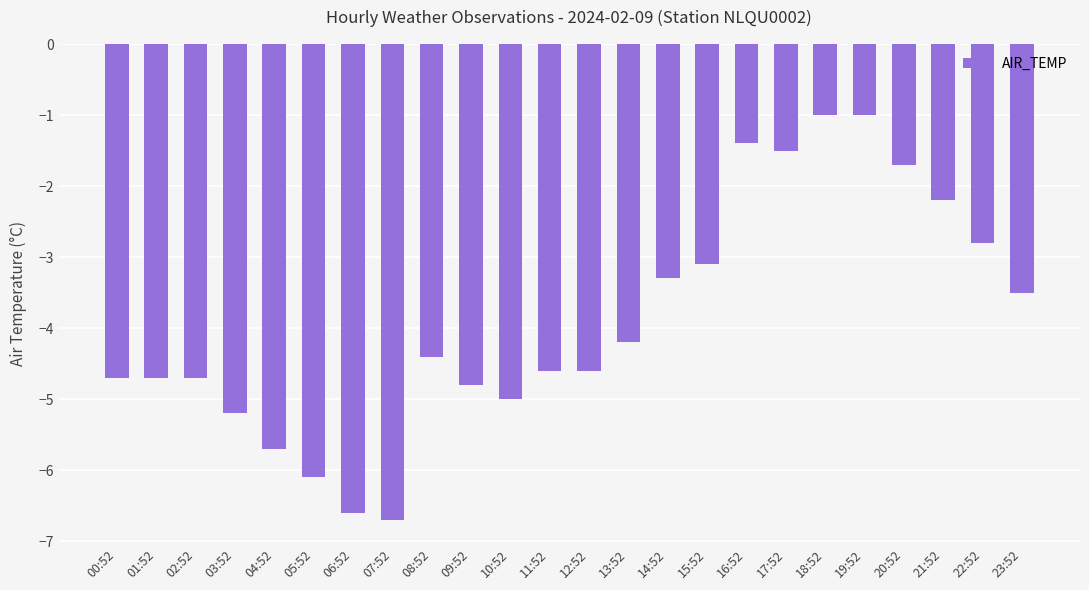

Is it true that the value at 06:52 is -10.9?

False